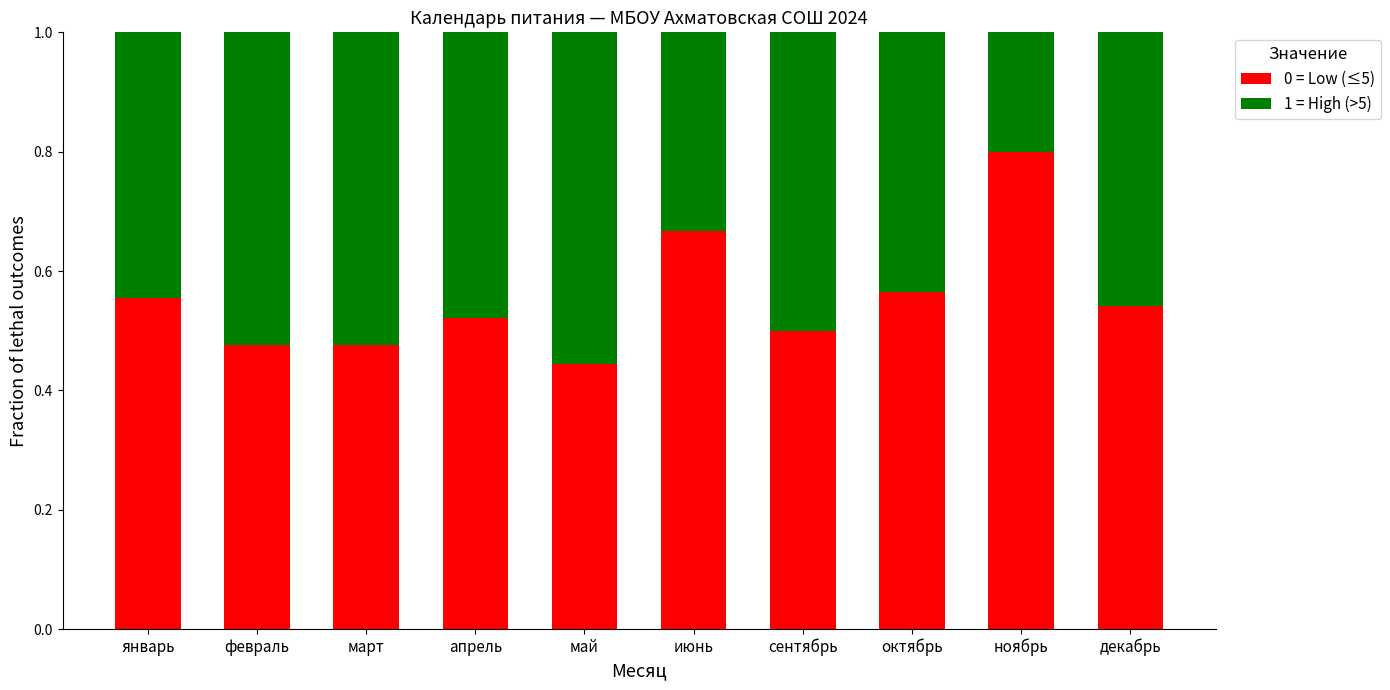

Which category has the lowest value in the 0 = Low (≤5) series?

май